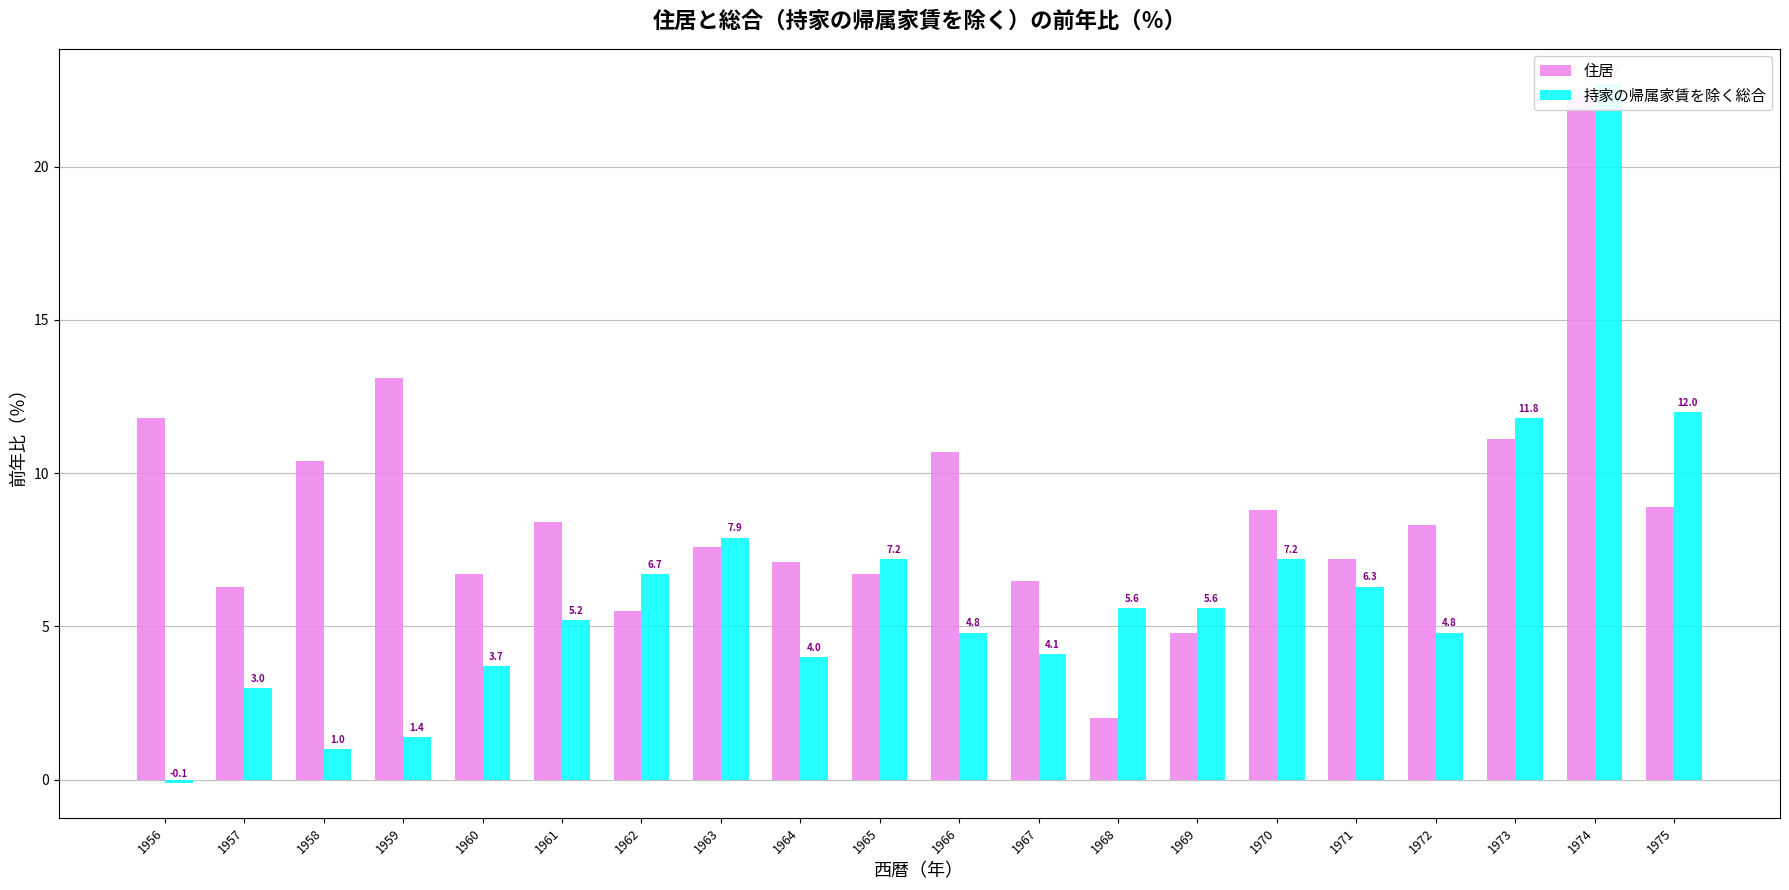

Between 1956 and 1964, which is larger?

1956